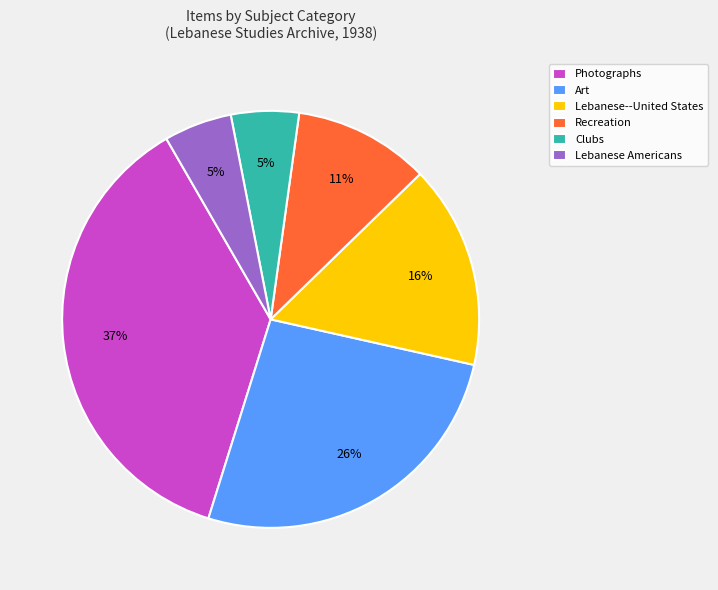

Is there a majority slice in this chart?

No